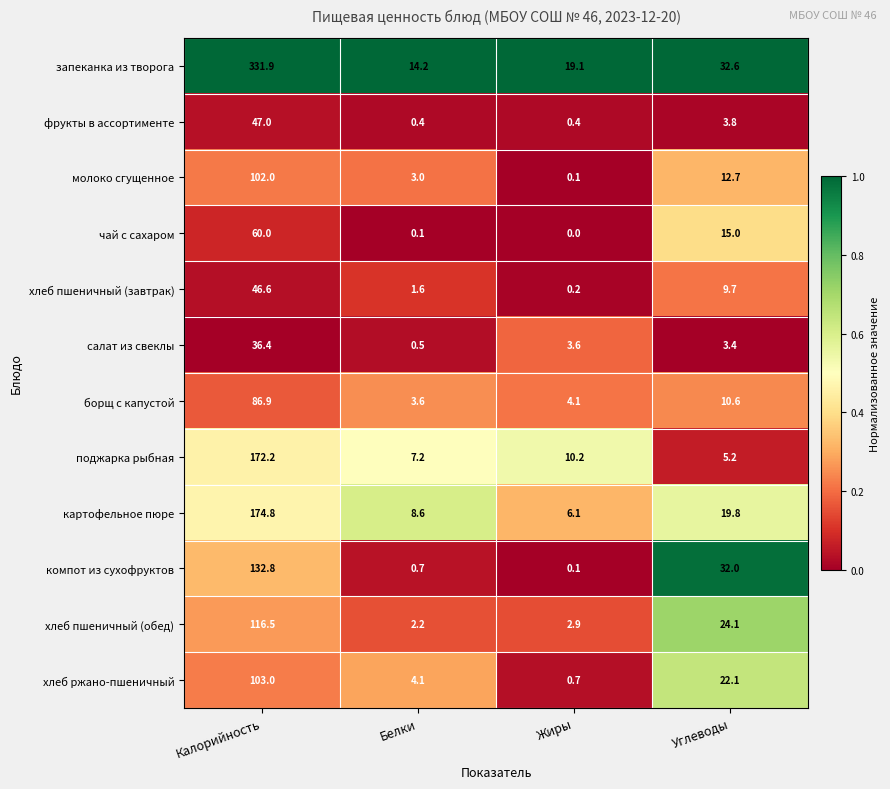

Is it true that салат из свеклы equals 36.4 at Калорийность?

True